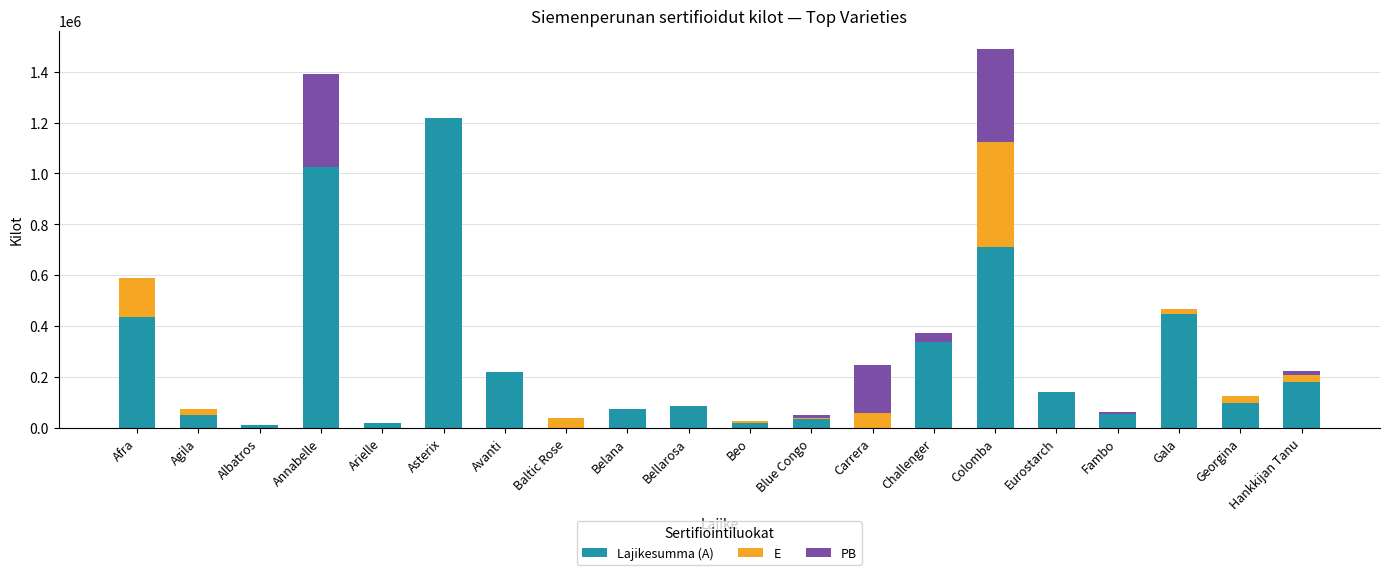

Where is Lajikesumma (A) nearest to the value 608229?

Colomba